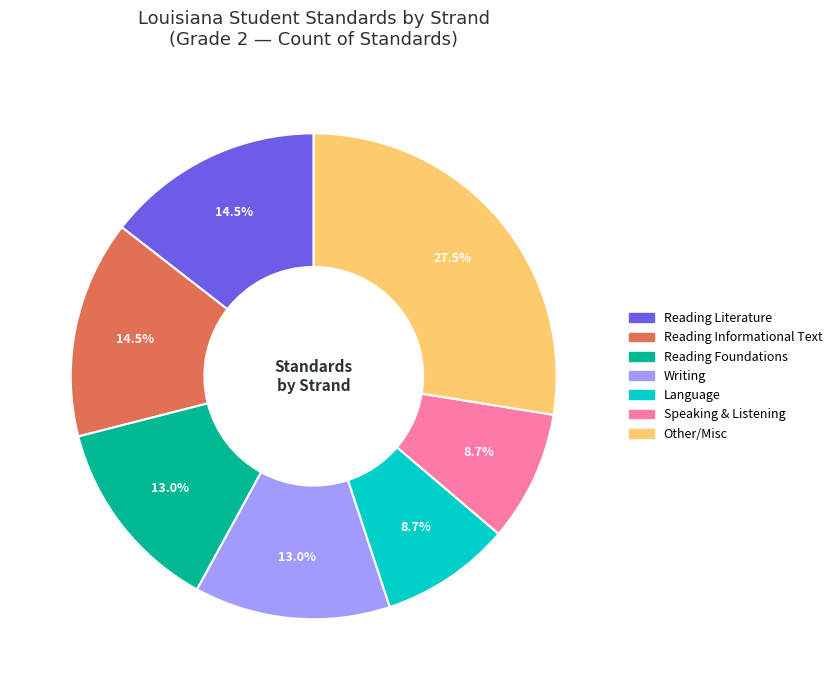

How many slices are in this pie chart?

7